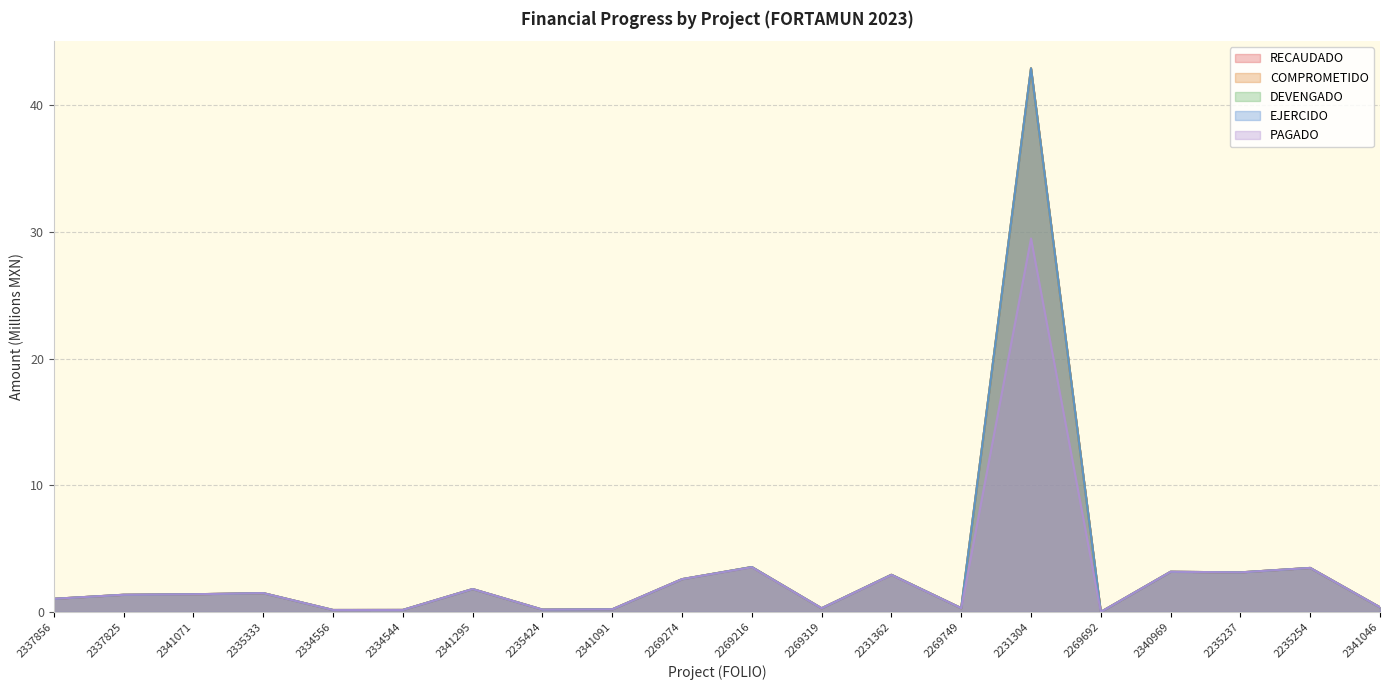

List the labels in order of EJERCIDO value, smallest first.

2269692, 2334556, 2334544, 2235424, 2341091, 2269319, 2269749, 2341046, 2337856, 2337825, 2341071, 2335333, 2341295, 2269274, 2231362, 2235237, 2340969, 2235254, 2269216, 2231304